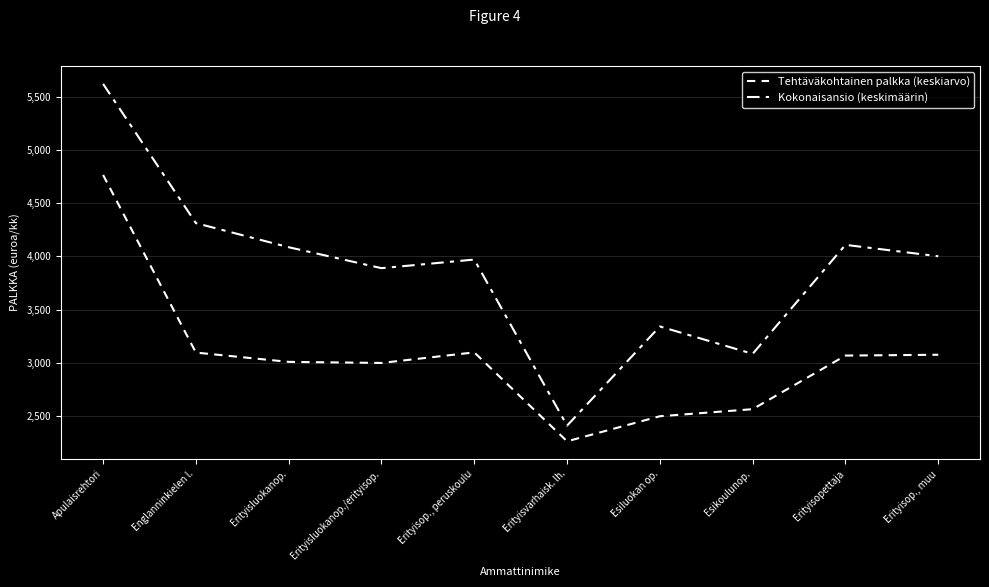

Does the chart display data point markers on the line(s)?

No